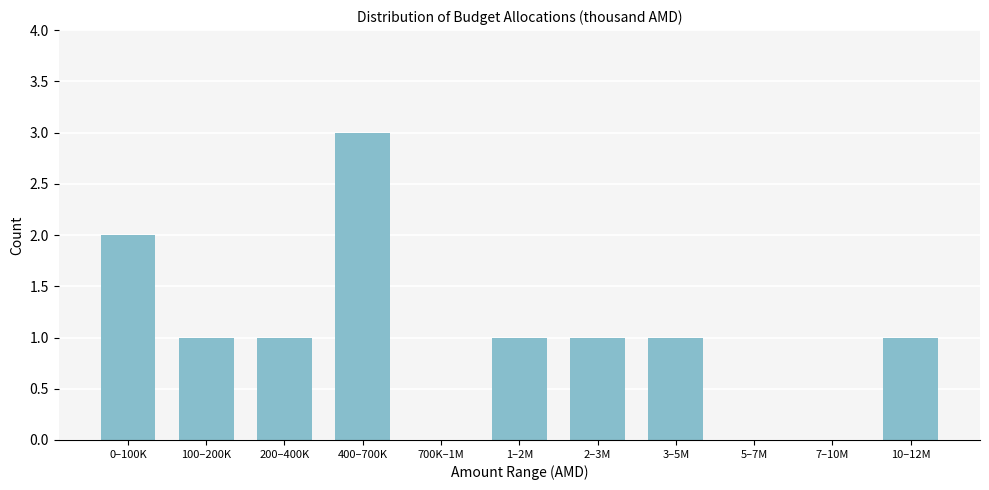

Reading right to left, list all the values displayed in this chart.

10–12M=1	7–10M=0	5–7M=0	3–5M=1	2–3M=1	1–2M=1	700K–1M=0	400–700K=3	200–400K=1	100–200K=1	0–100K=2